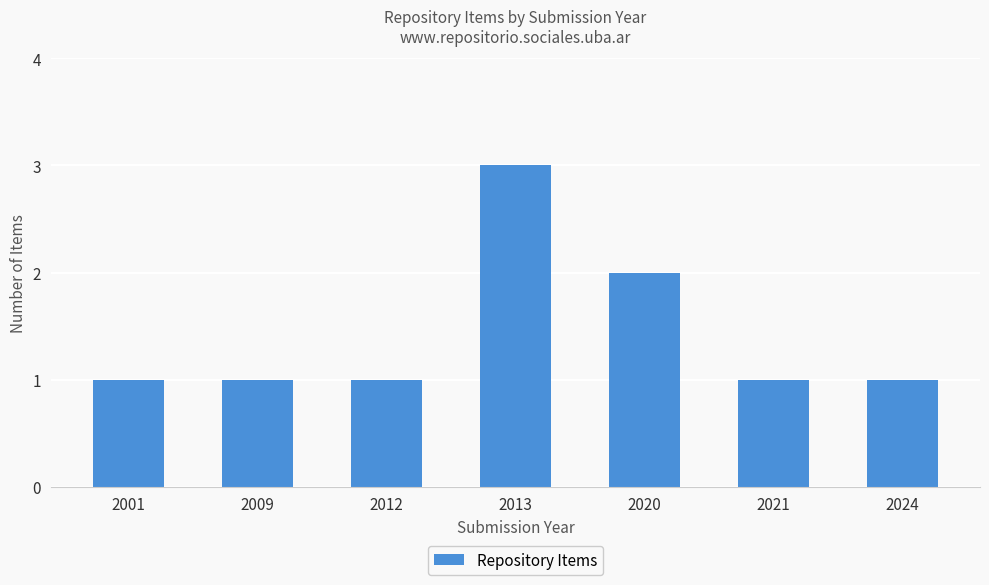

True or false: the data shows 0 at 2024.

False